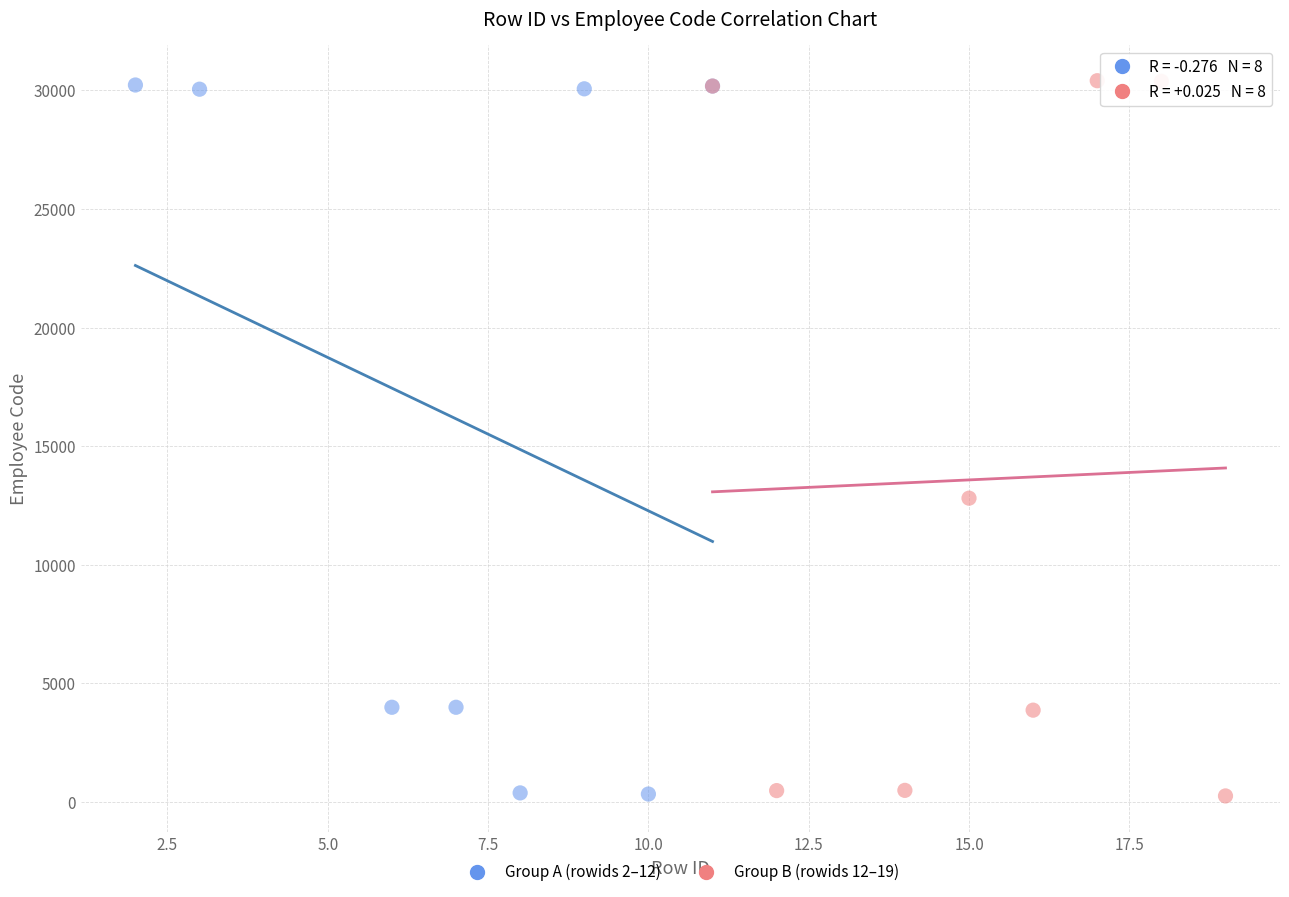

What are all the series names shown in the legend?

Group A (rowids 2–12), Group B (rowids 12–19)